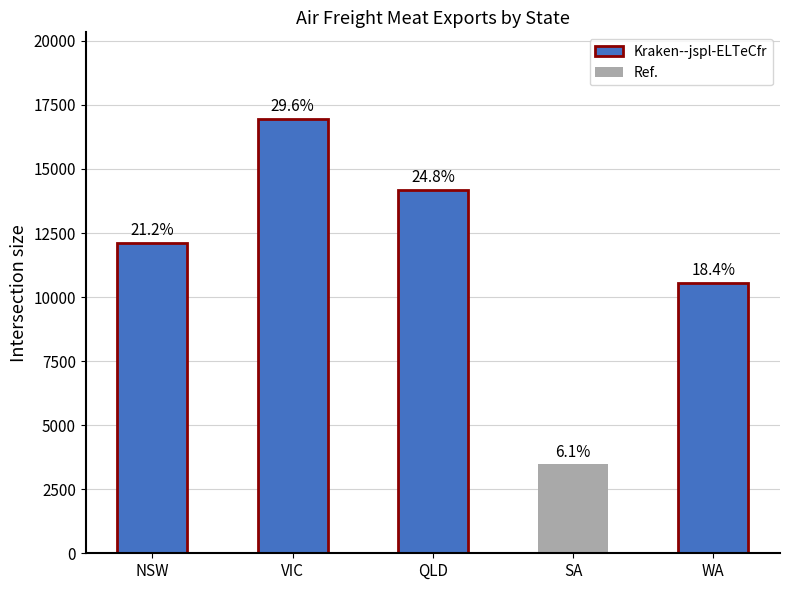

Between VIC and SA, which is larger?

VIC